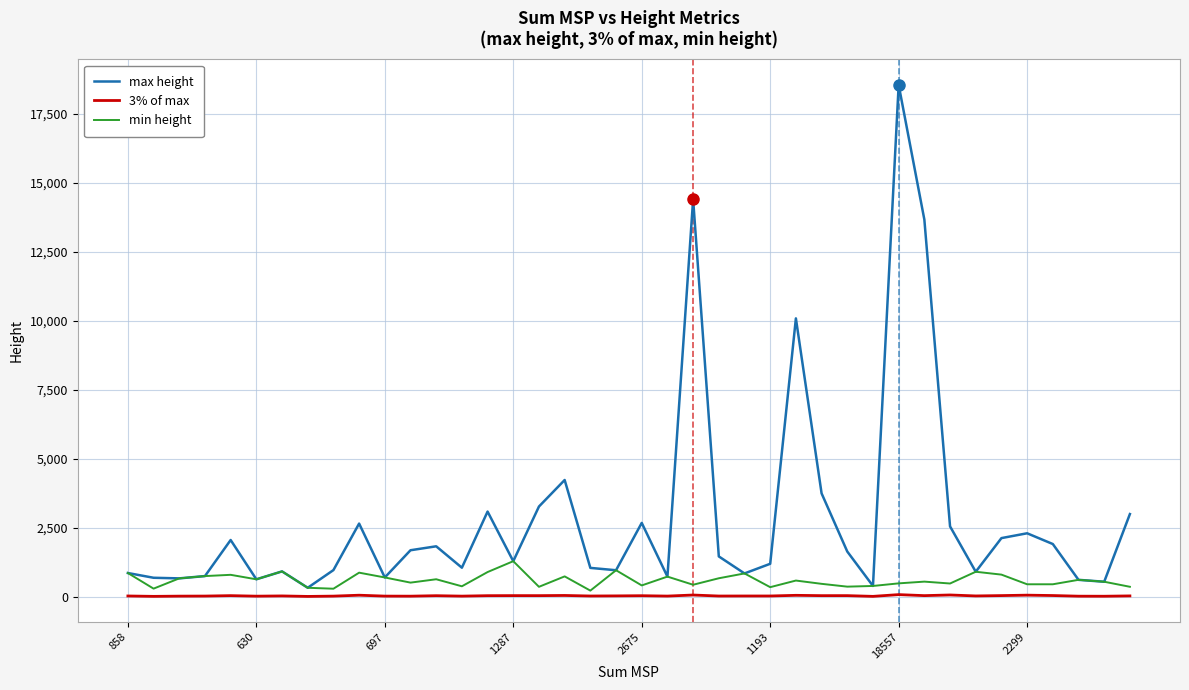

What is the difference between the second highest and minimum values in the min height series?

739.0